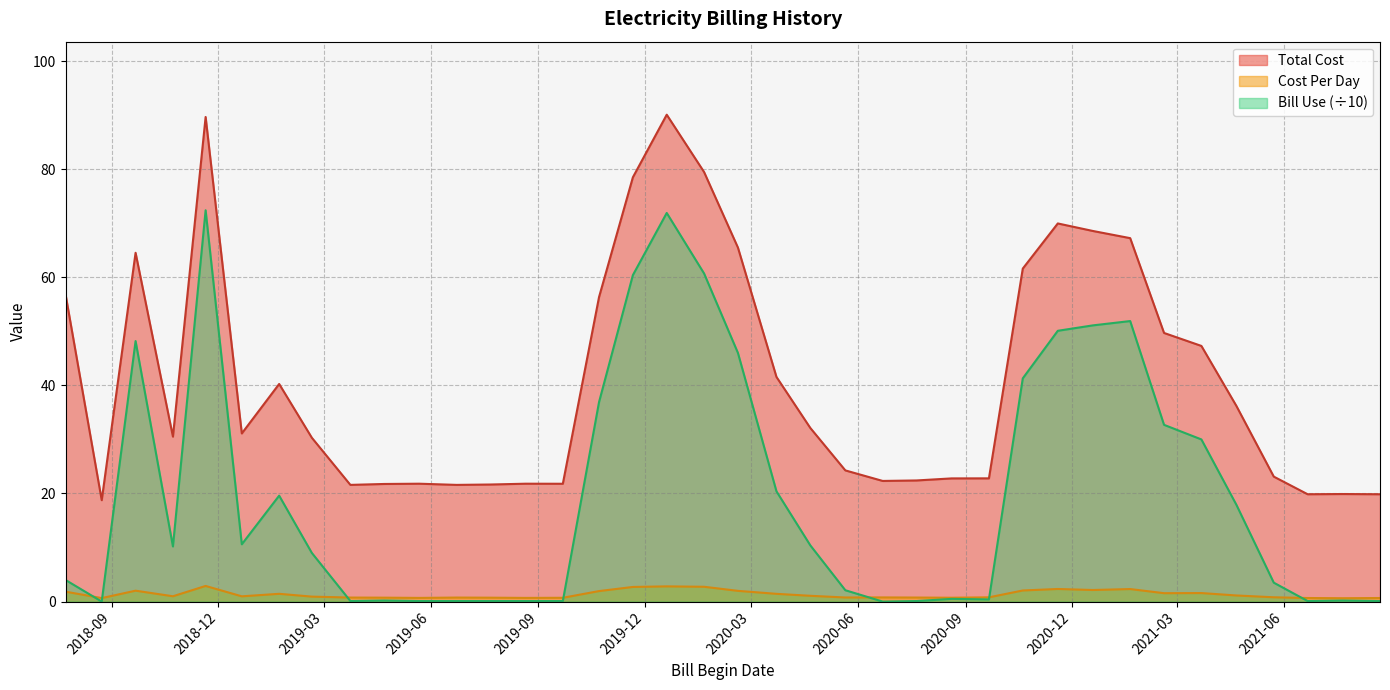

How many data points in Total Cost are above 31?

19